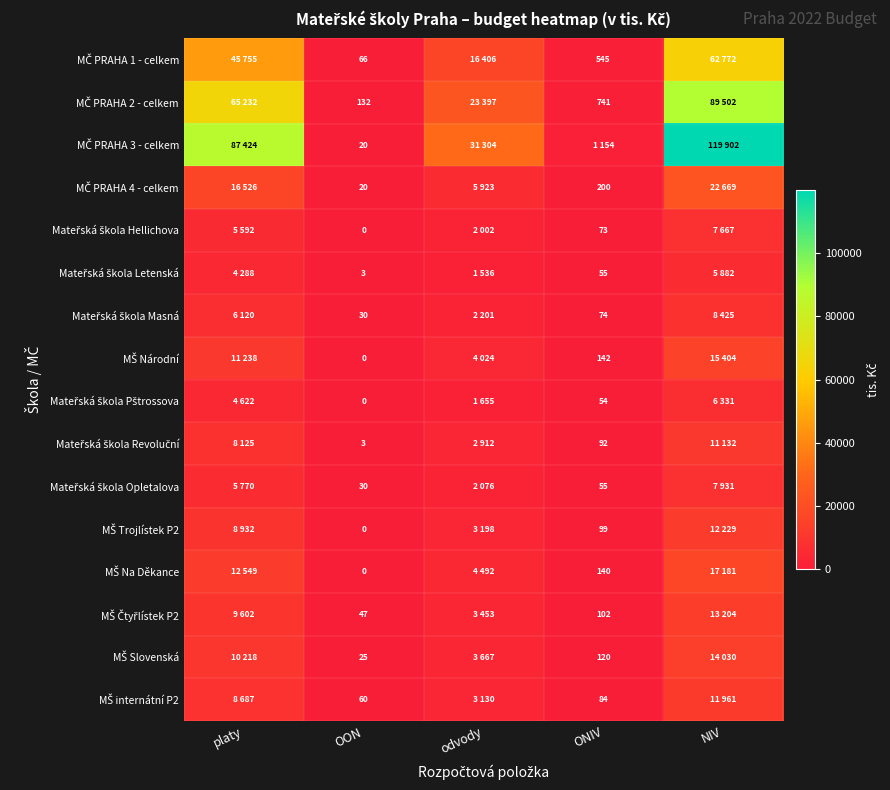

At which category is the sum across all series the highest?

NIV